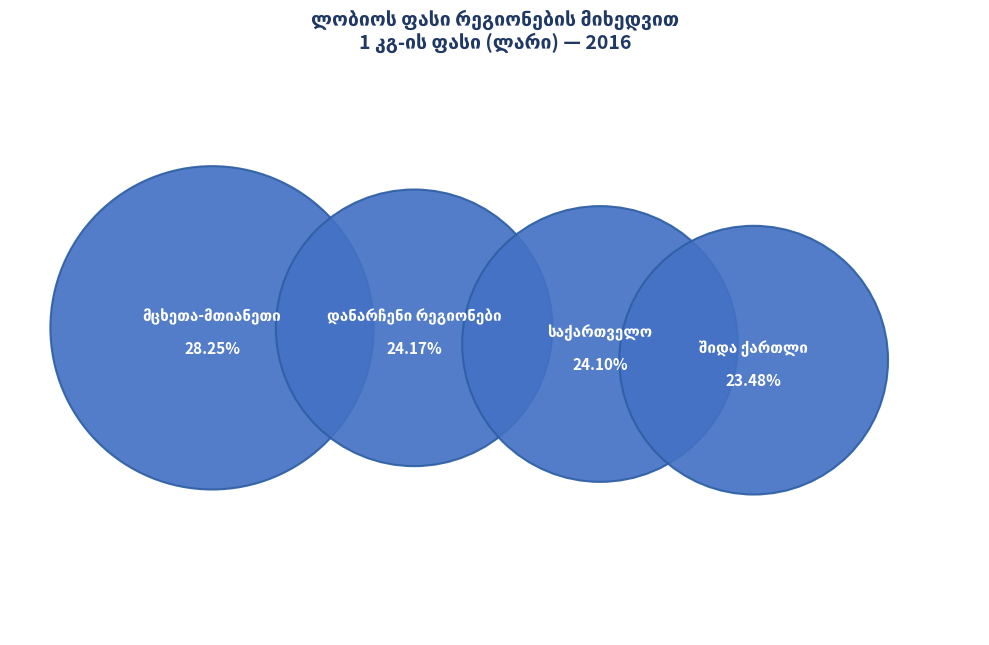

To the nearest percent, what portion does შიდა ქართლი represent?

23%